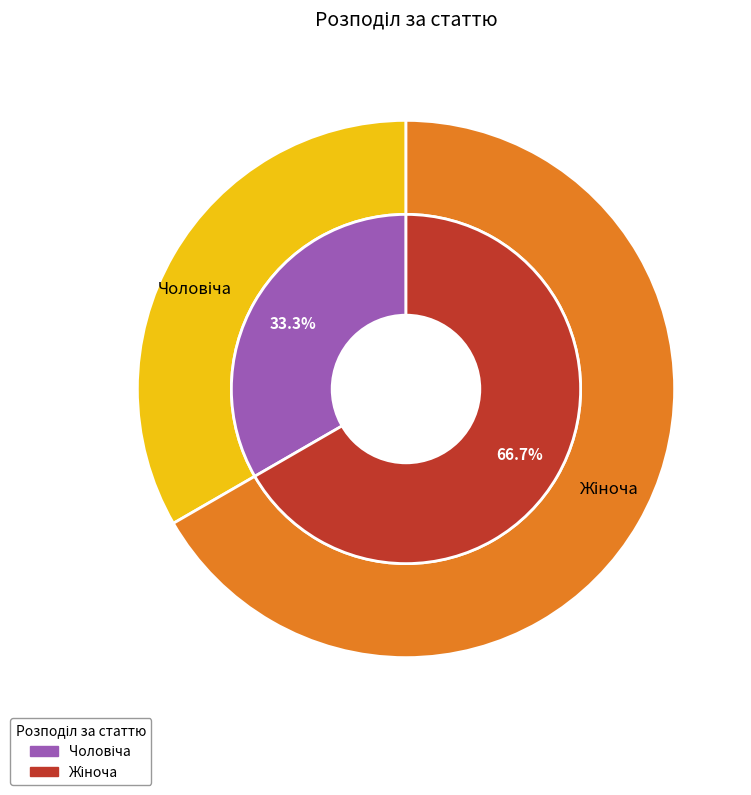

Rank the categories by value from lowest to highest.

Чоловіча, Жіноча